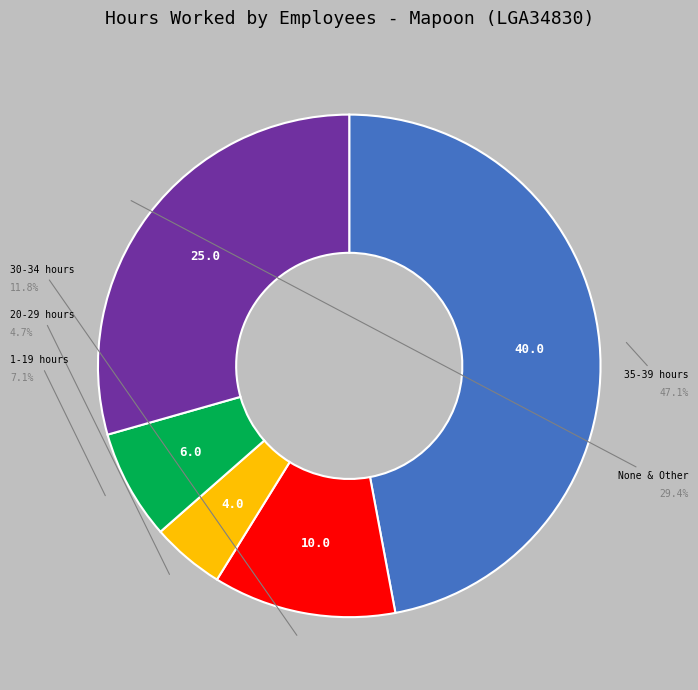

Is there any slice that represents more than half of the pie?

No